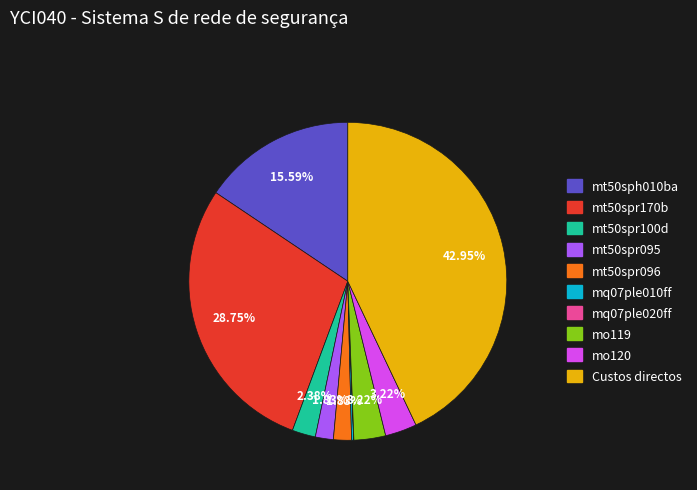

Is mo119 the majority of the pie?

No